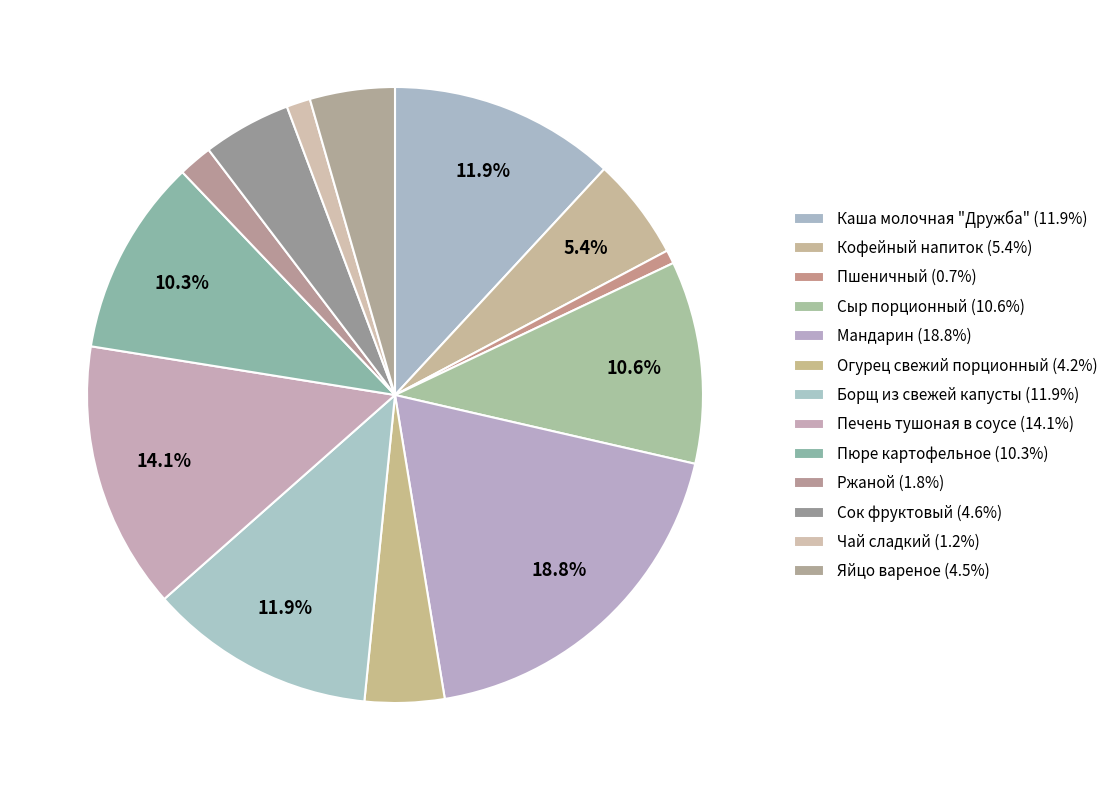

Is Чай сладкий the majority of the pie?

No